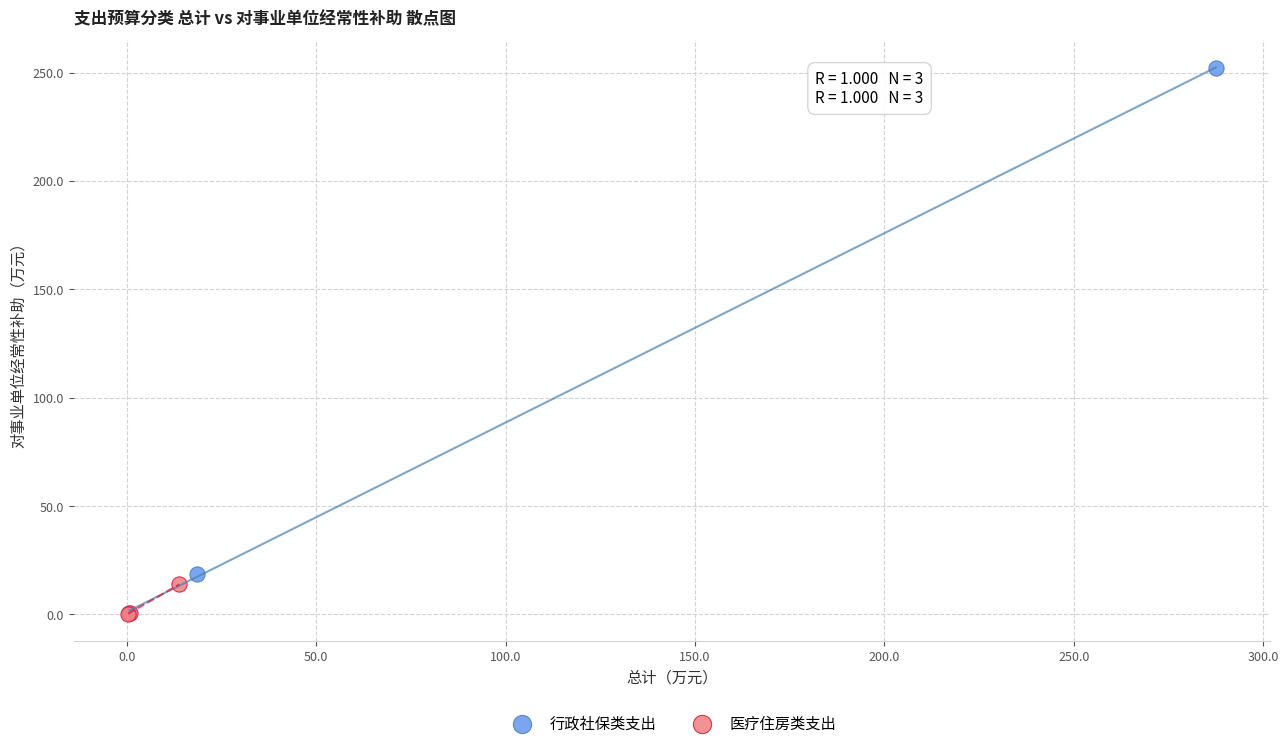

What are all the series names shown in the legend?

行政社保类支出, 医疗住房类支出